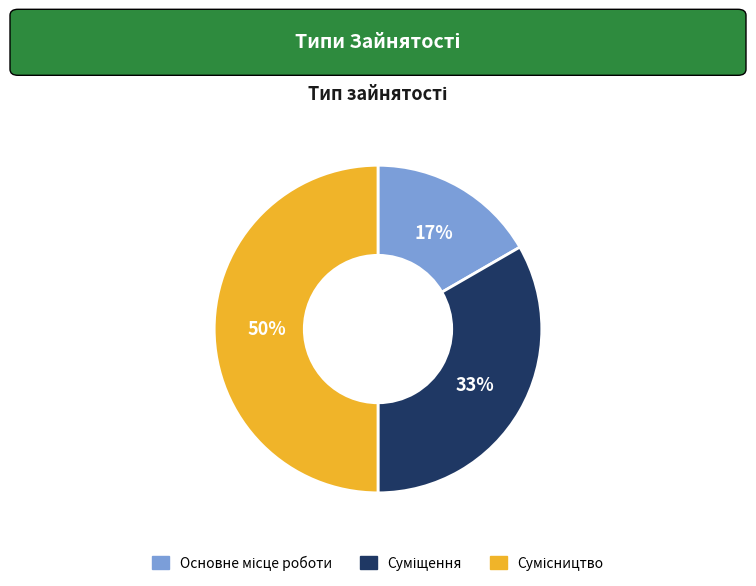

To the nearest percent, what is the difference between the largest and smallest slice percentages?

33%